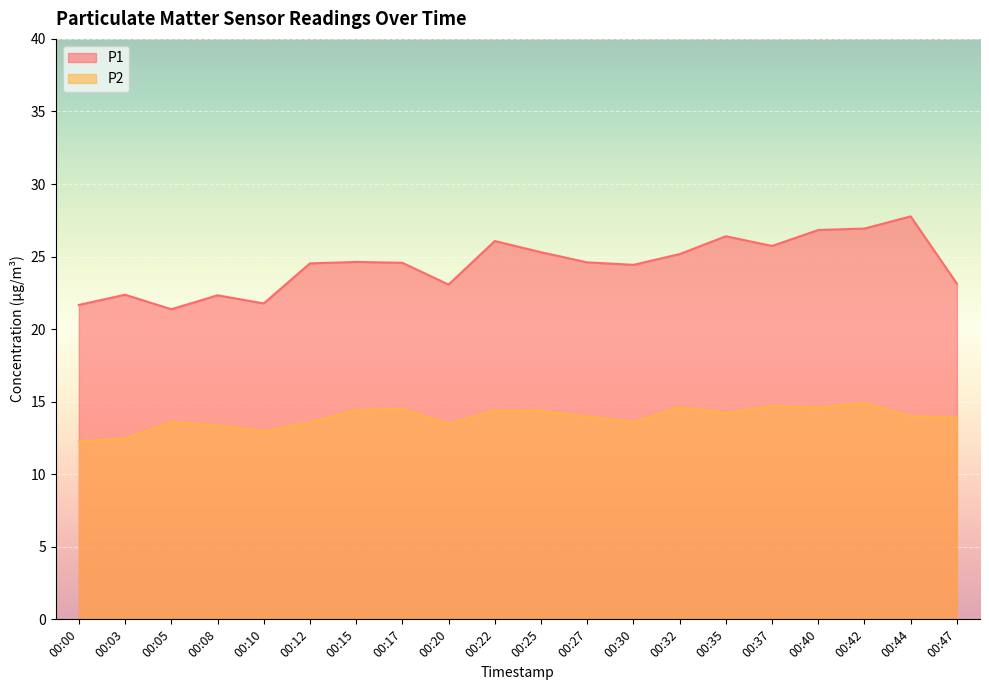

How many data points does each series have?

20